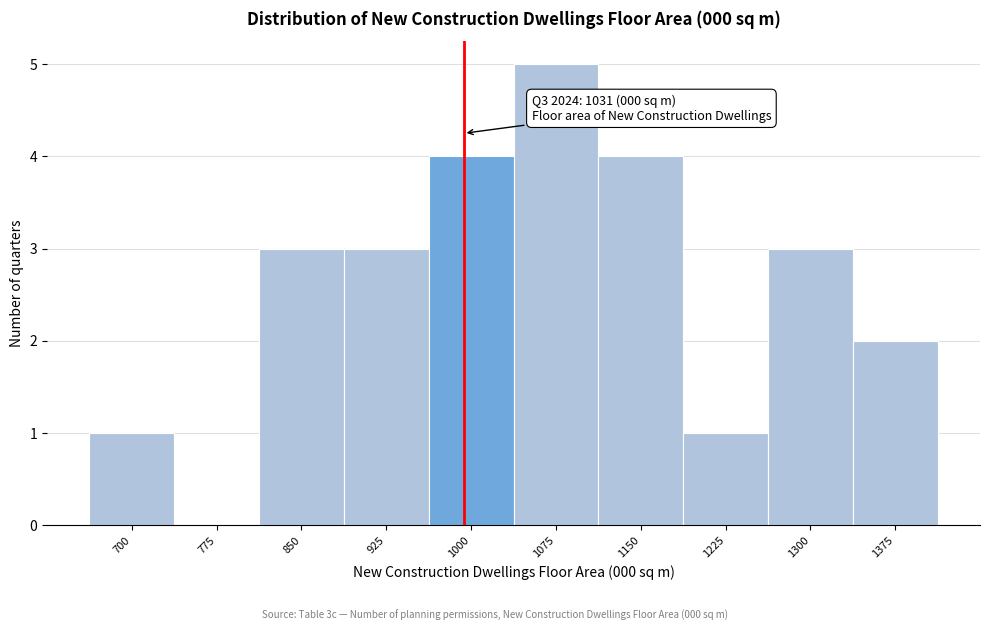

Reading left to right, transcribe all the data shown in this chart.

700=1	775=0	850=3	925=3	1000=4	1075=5	1150=4	1225=1	1300=3	1375=2